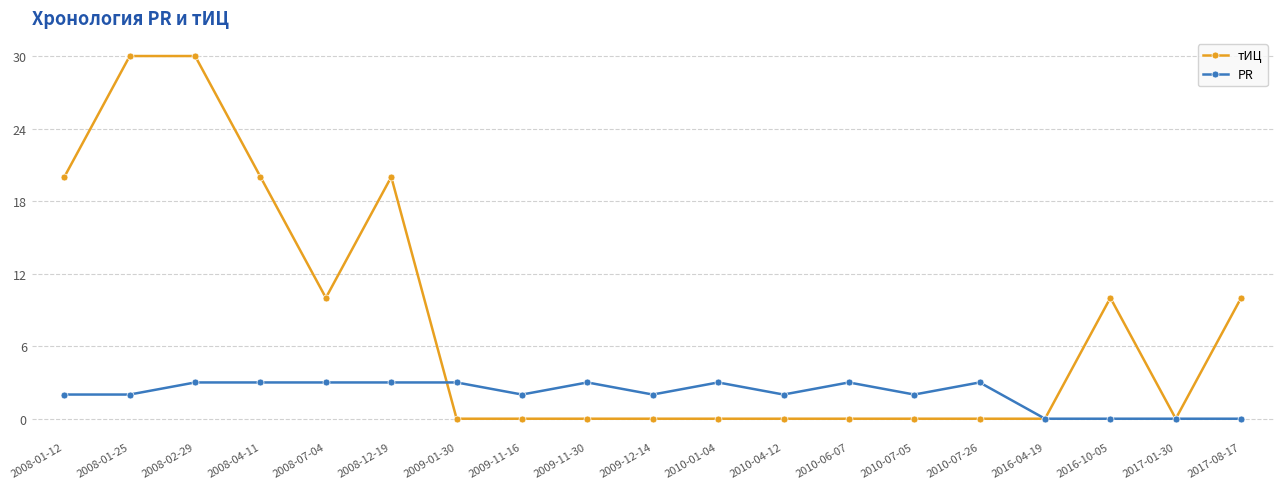

At which category is the sum across all series the highest?

2008-02-29